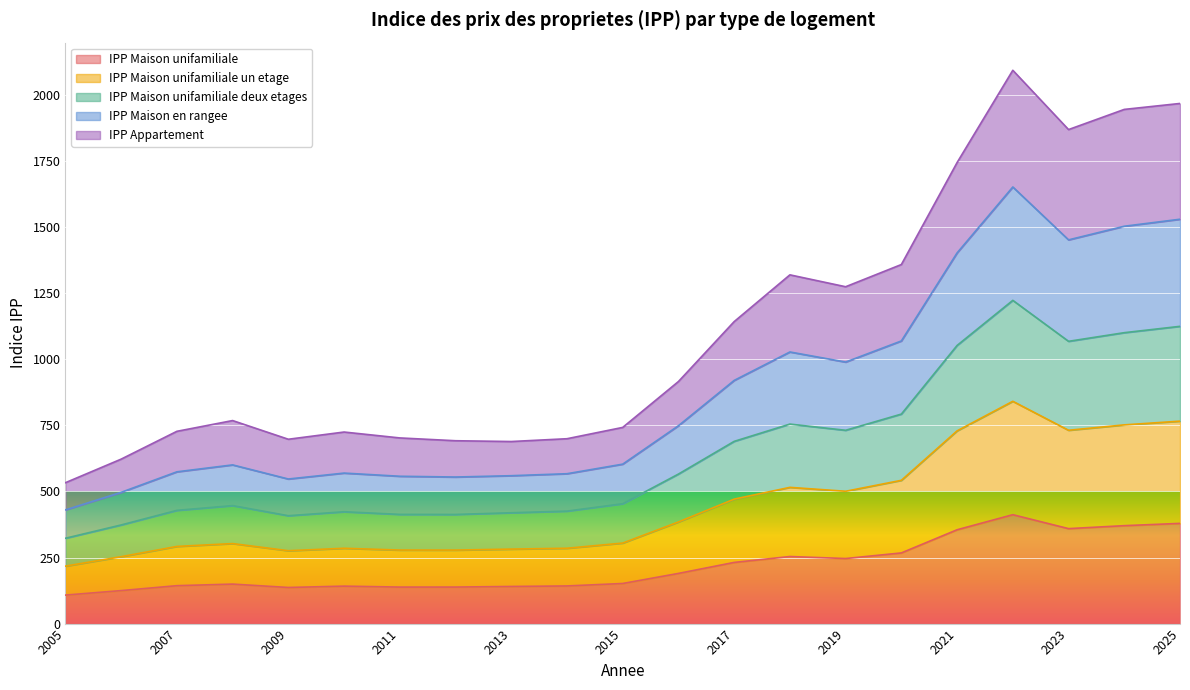

Rank the categories by IPP Maison unifamiliale value from lowest to highest.

2005, 2006, 2009, 2011, 2012, 2013, 2010, 2014, 2007, 2008, 2015, 2016, 2017, 2019, 2018, 2020, 2021, 2023, 2024, 2025, 2022